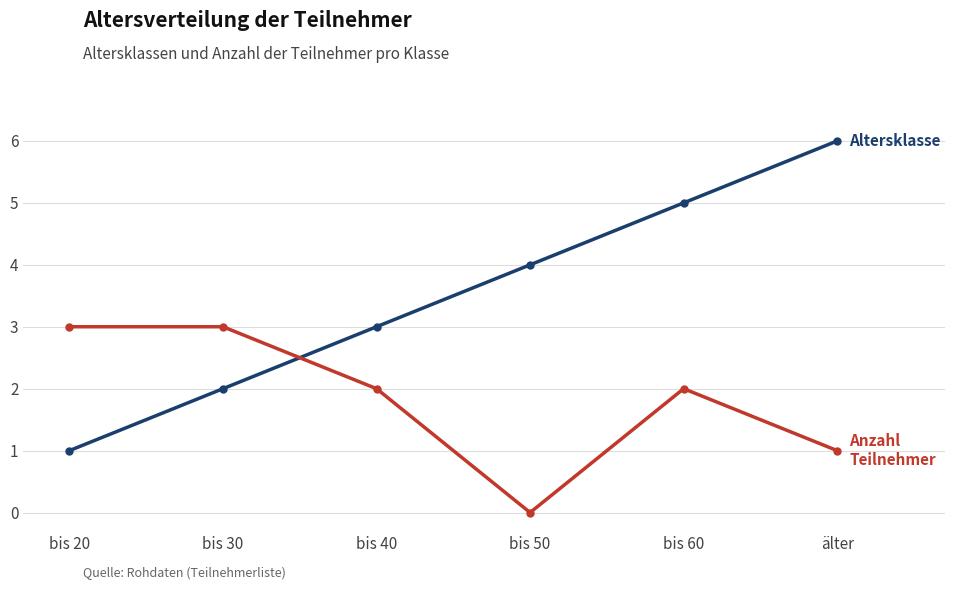

What is the total value across all series at bis 50?

4